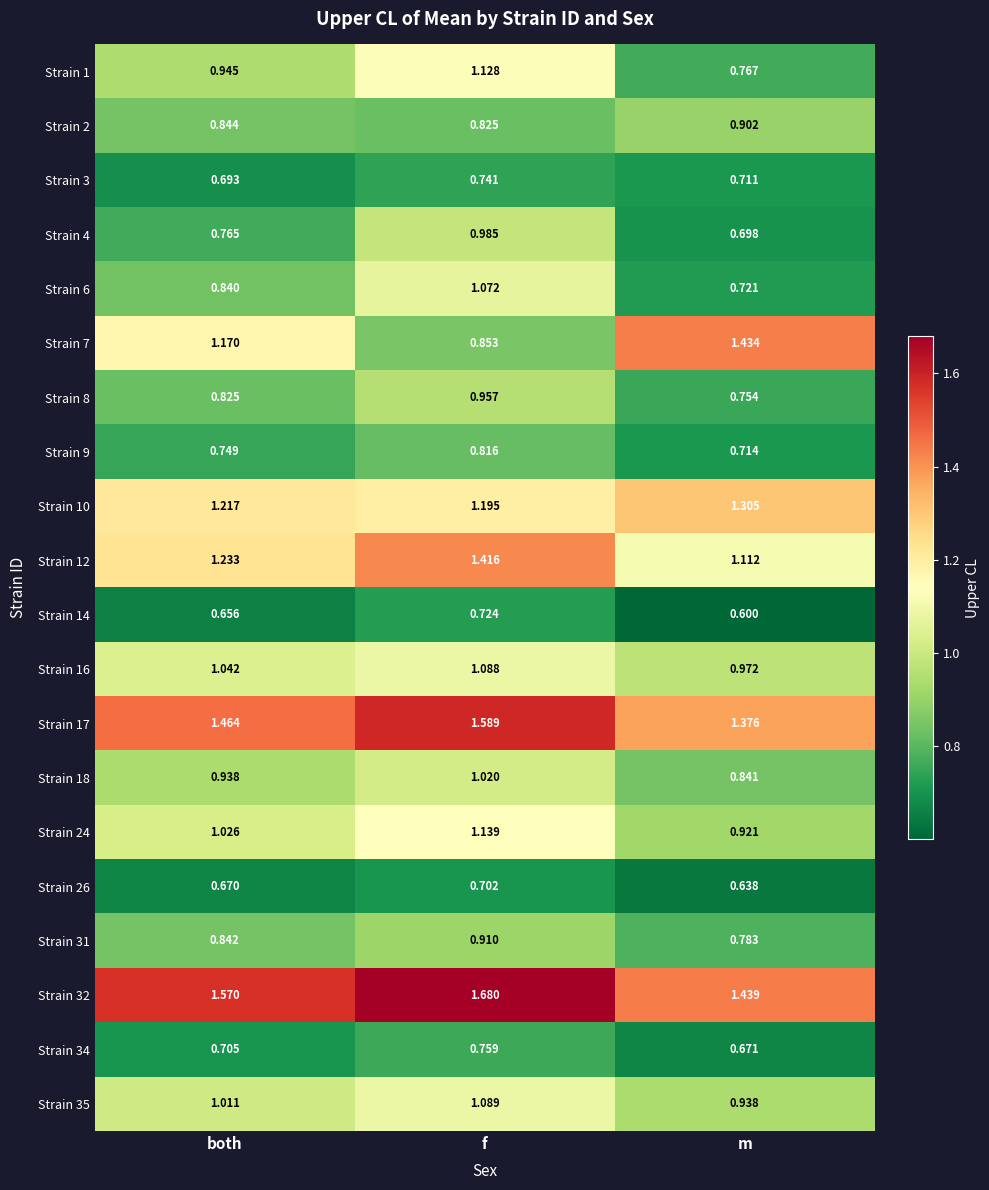

At which label is Strain 6 closest to 0?

m